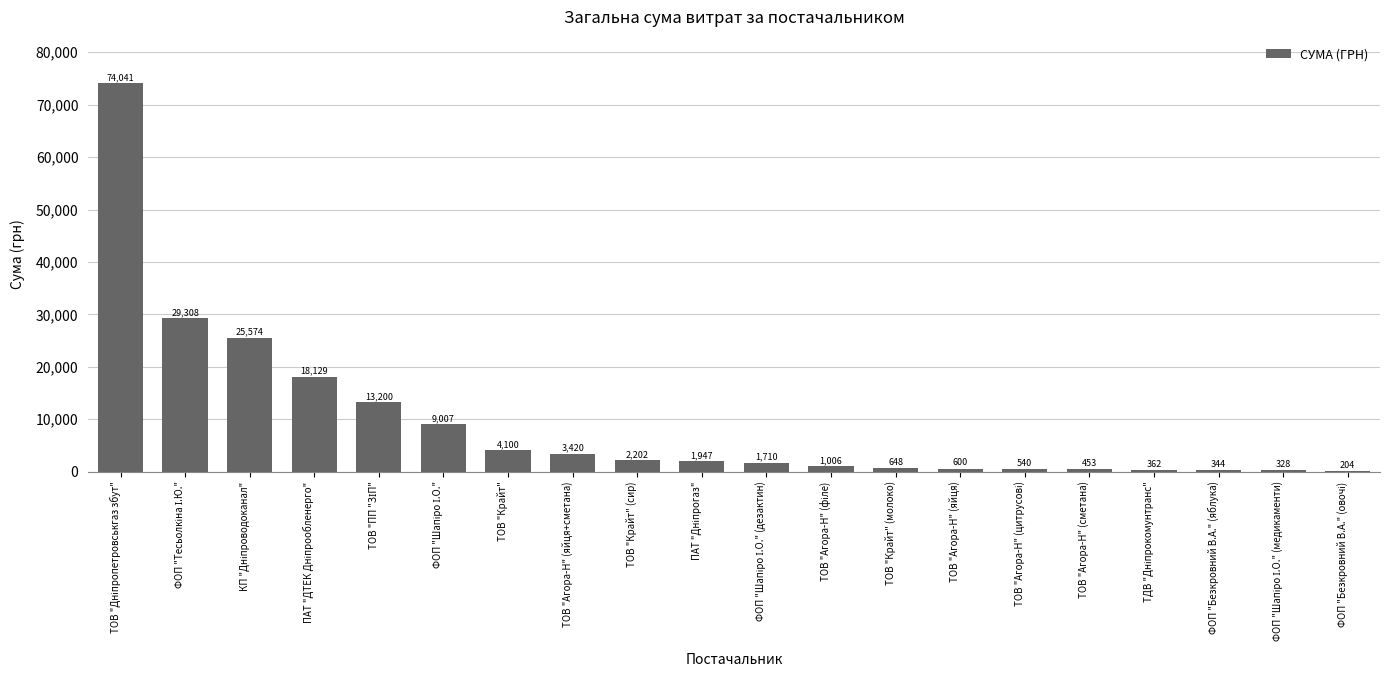

True or false: the data shows 600.0 at ТОВ "Агора-Н" (яйця).

True